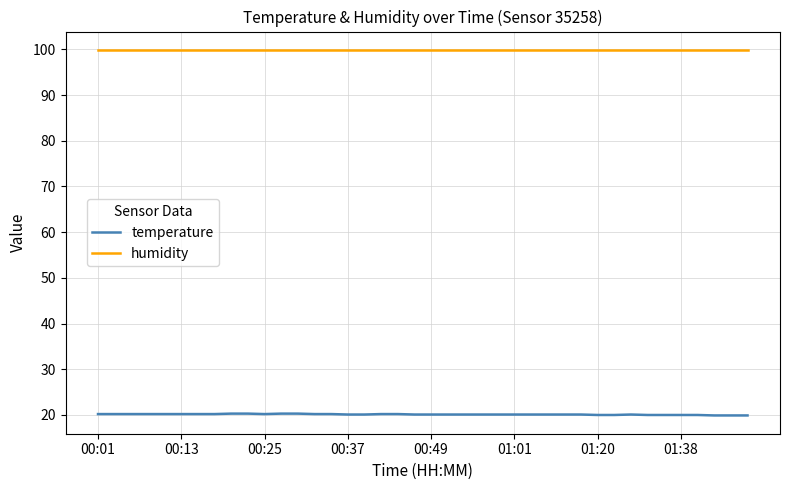

What is the smallest value displayed?

19.9